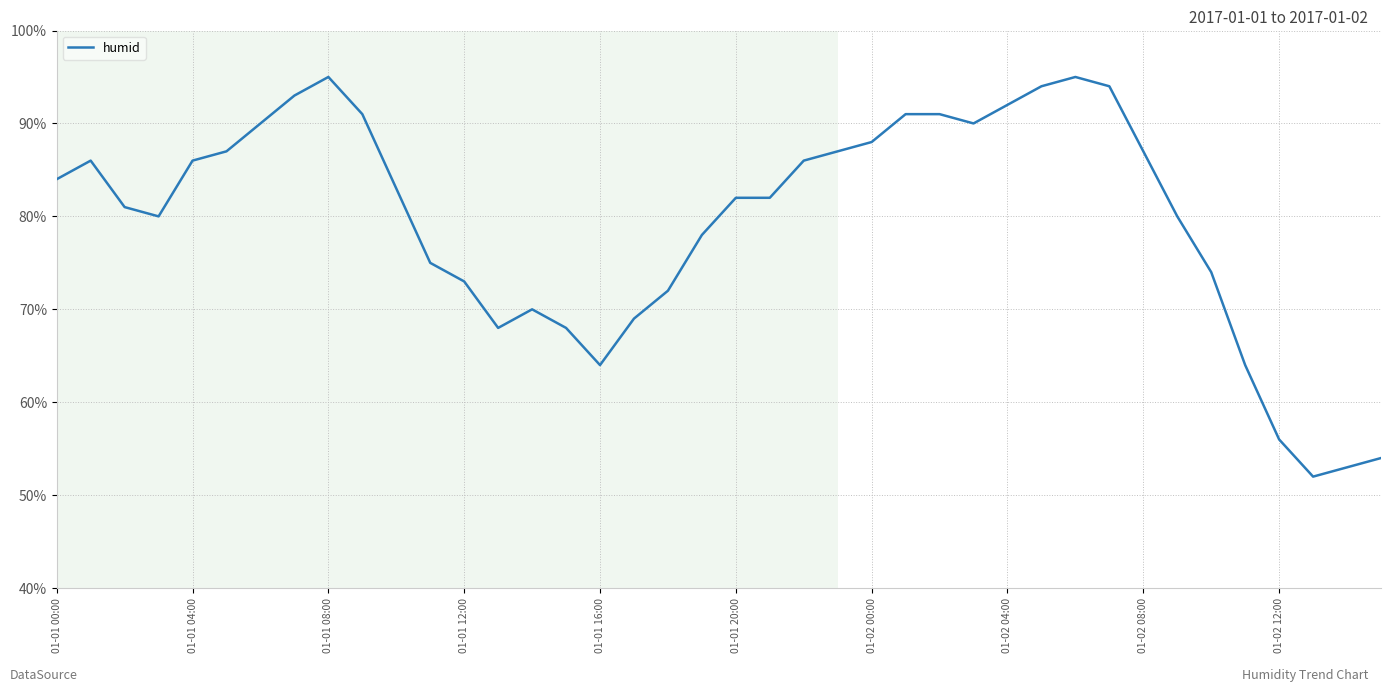

What is the smallest value displayed?

52